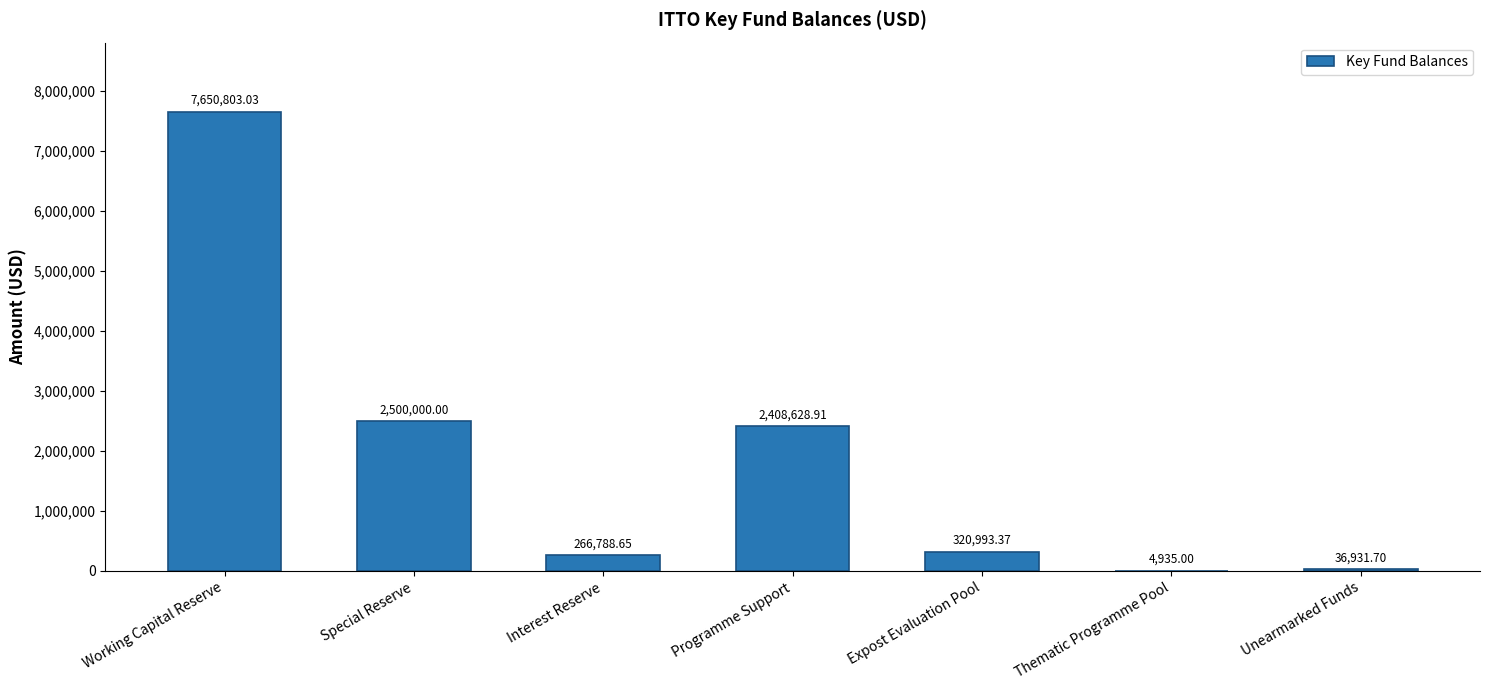

At which label does the data first exceed 320993?

Working Capital Reserve